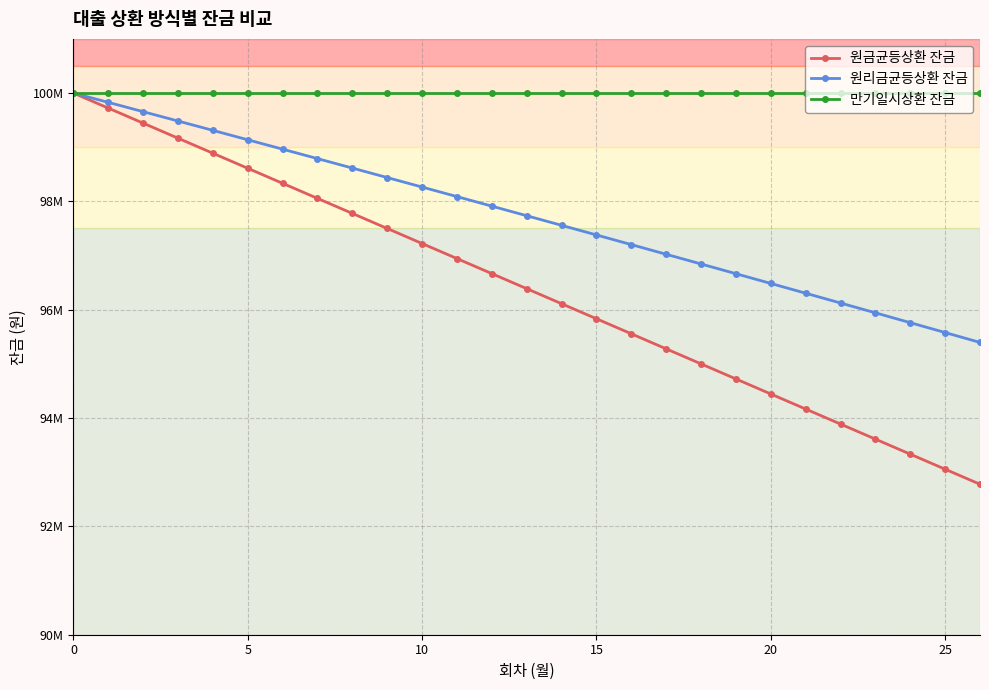

What is the average value of the 원리금균등상환 잔금 series?

97721966